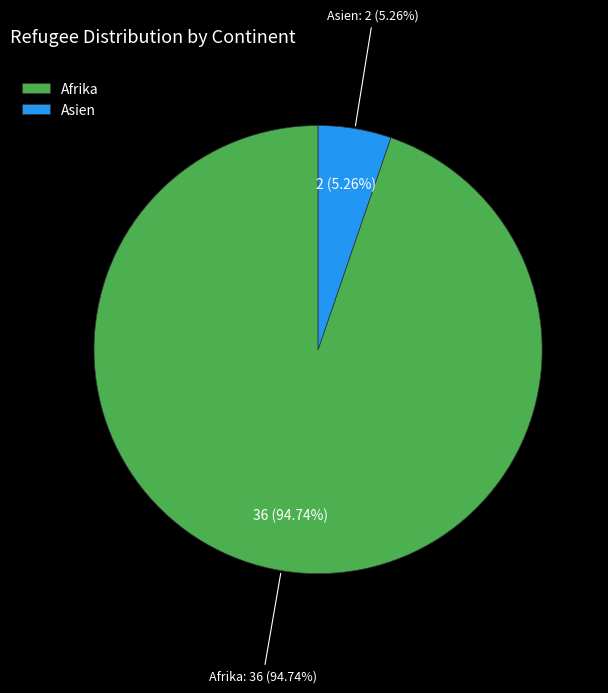

True or false: Afrika accounts for 99% of the total.

False